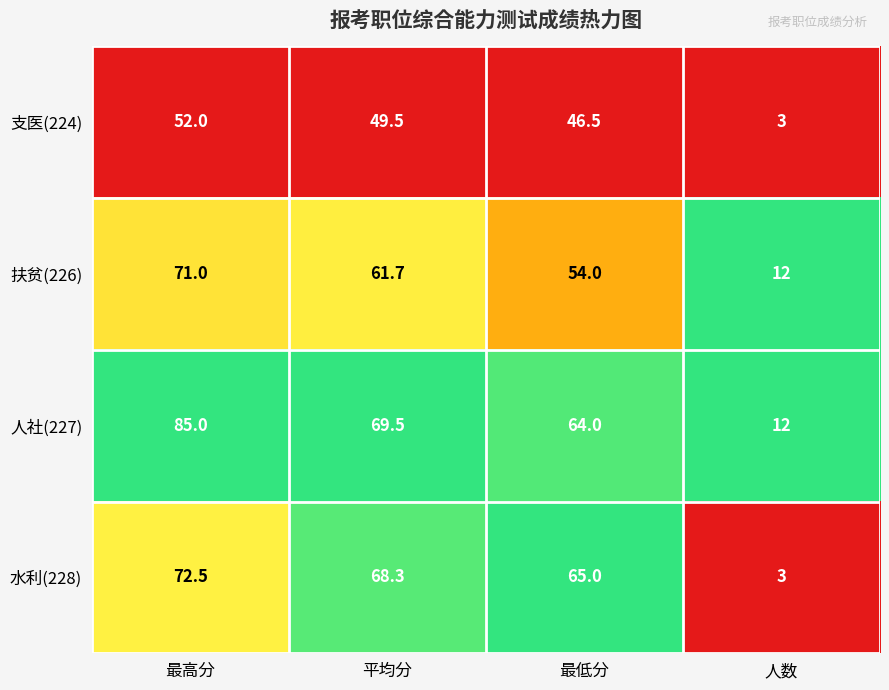

What is the difference between the second highest and second lowest values in the 支医(224) series?

3.0